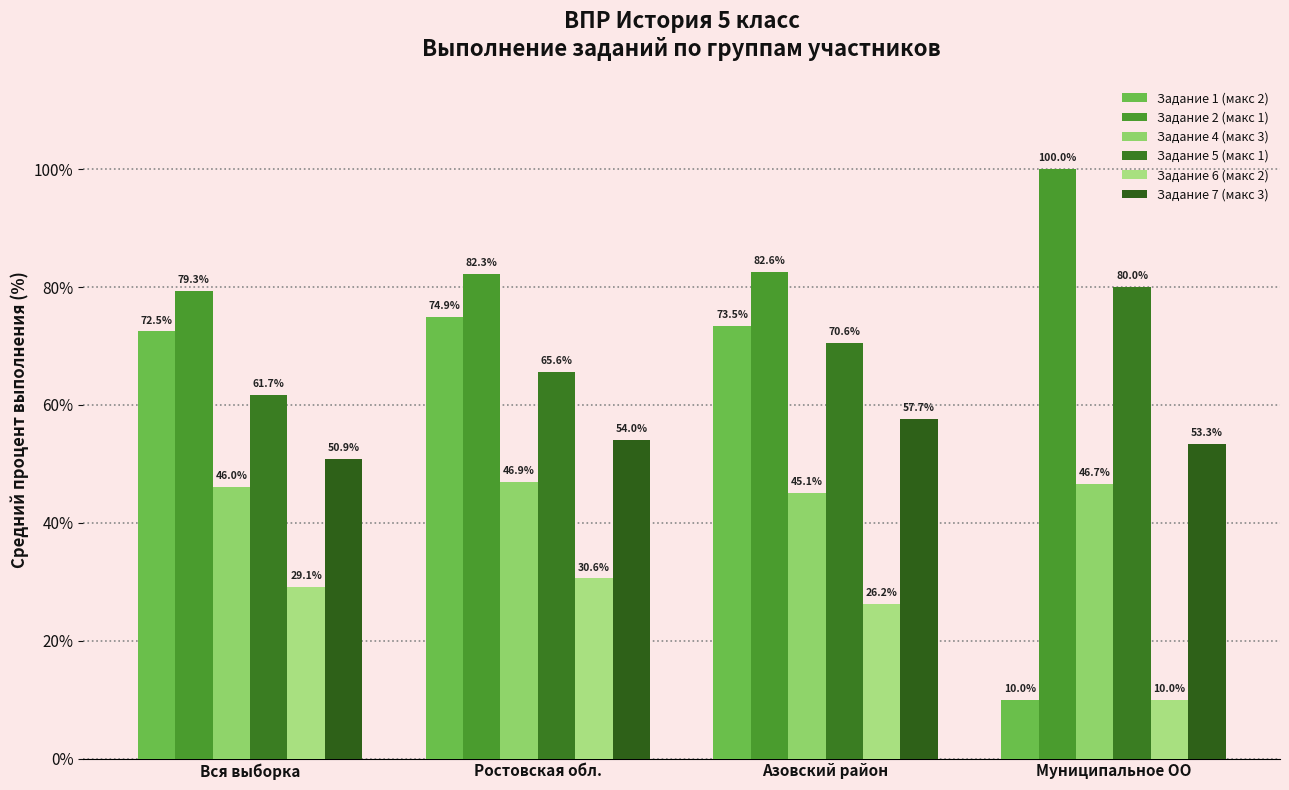

List the series in order of their peak value, lowest first.

Задание 6 (макс 2), Задание 4 (макс 3), Задание 7 (макс 3), Задание 1 (макс 2), Задание 5 (макс 1), Задание 2 (макс 1)